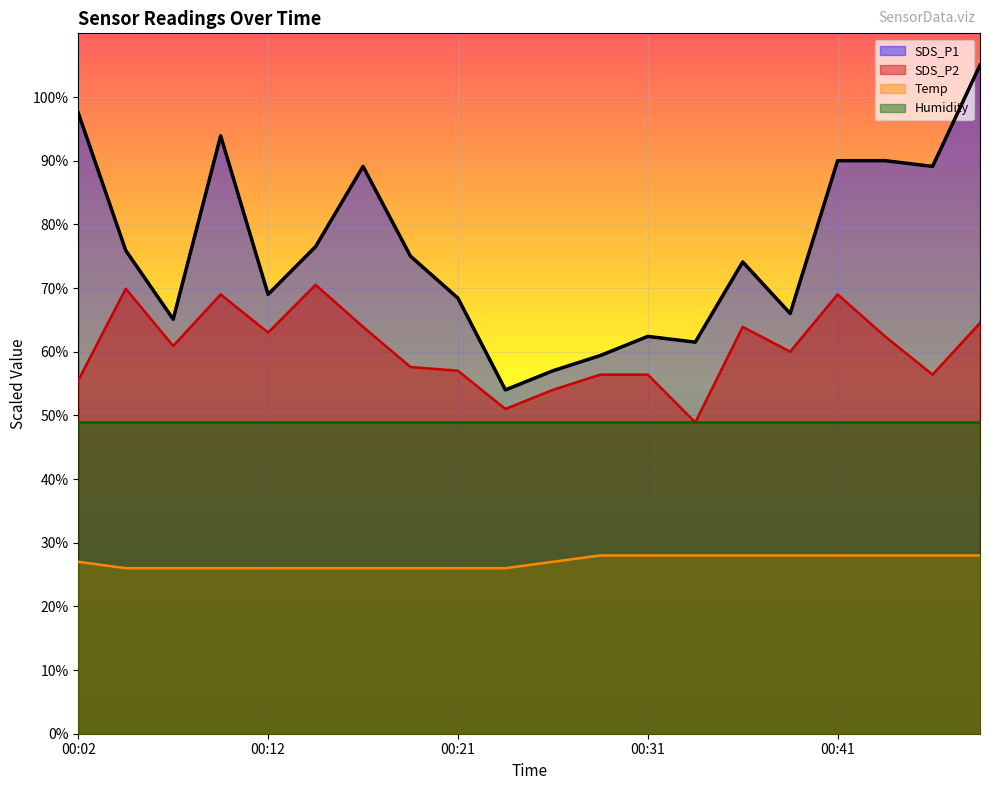

Is it true that SDS_P2 equals 90.1 at 00:31?

False